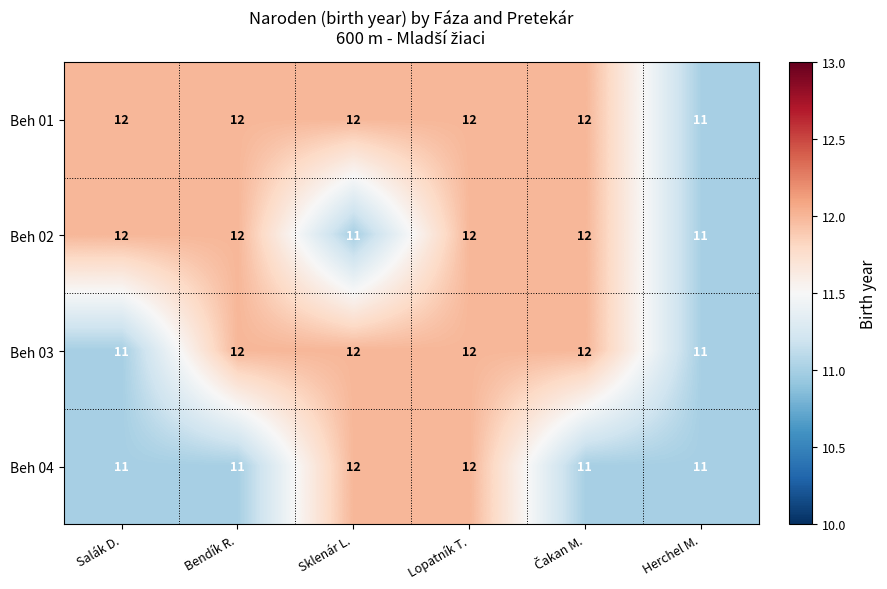

Which series has the largest total across all categories?

Beh 01